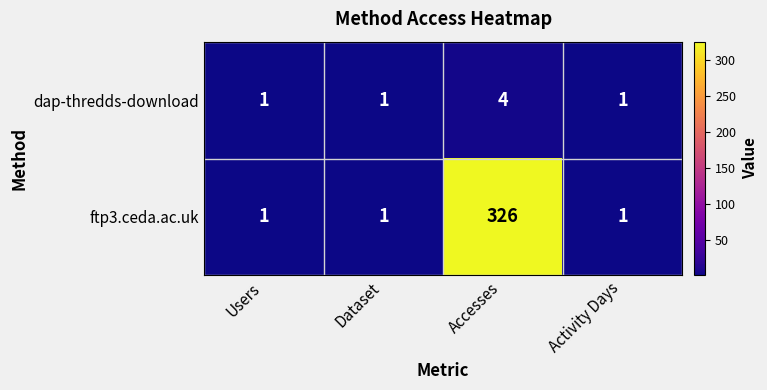

Is the value of dap-thredds-download at Activity Days greater than the value of ftp3.ceda.ac.uk at Accesses?

No